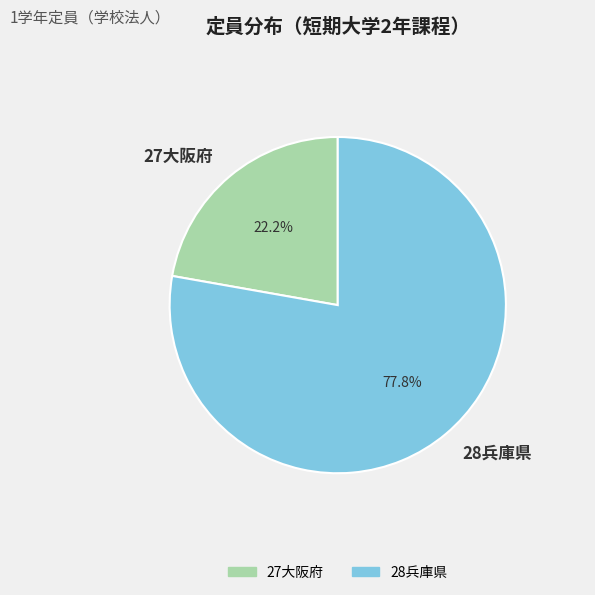

What portion of the pie excludes 28兵庫県?

22.2%